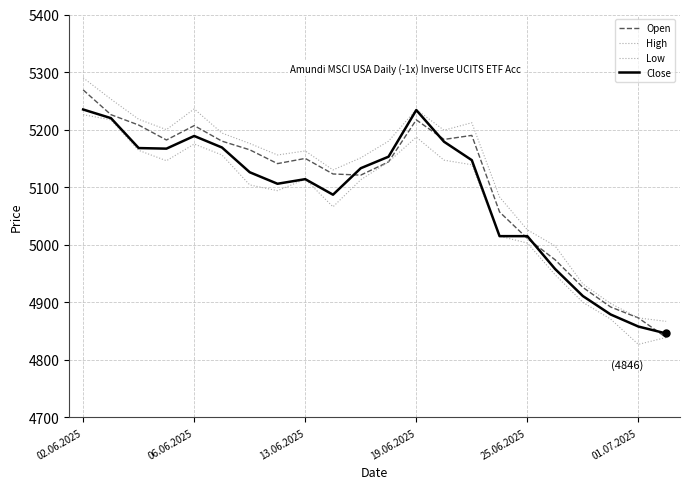

Which series has the widest spread of values?

Open